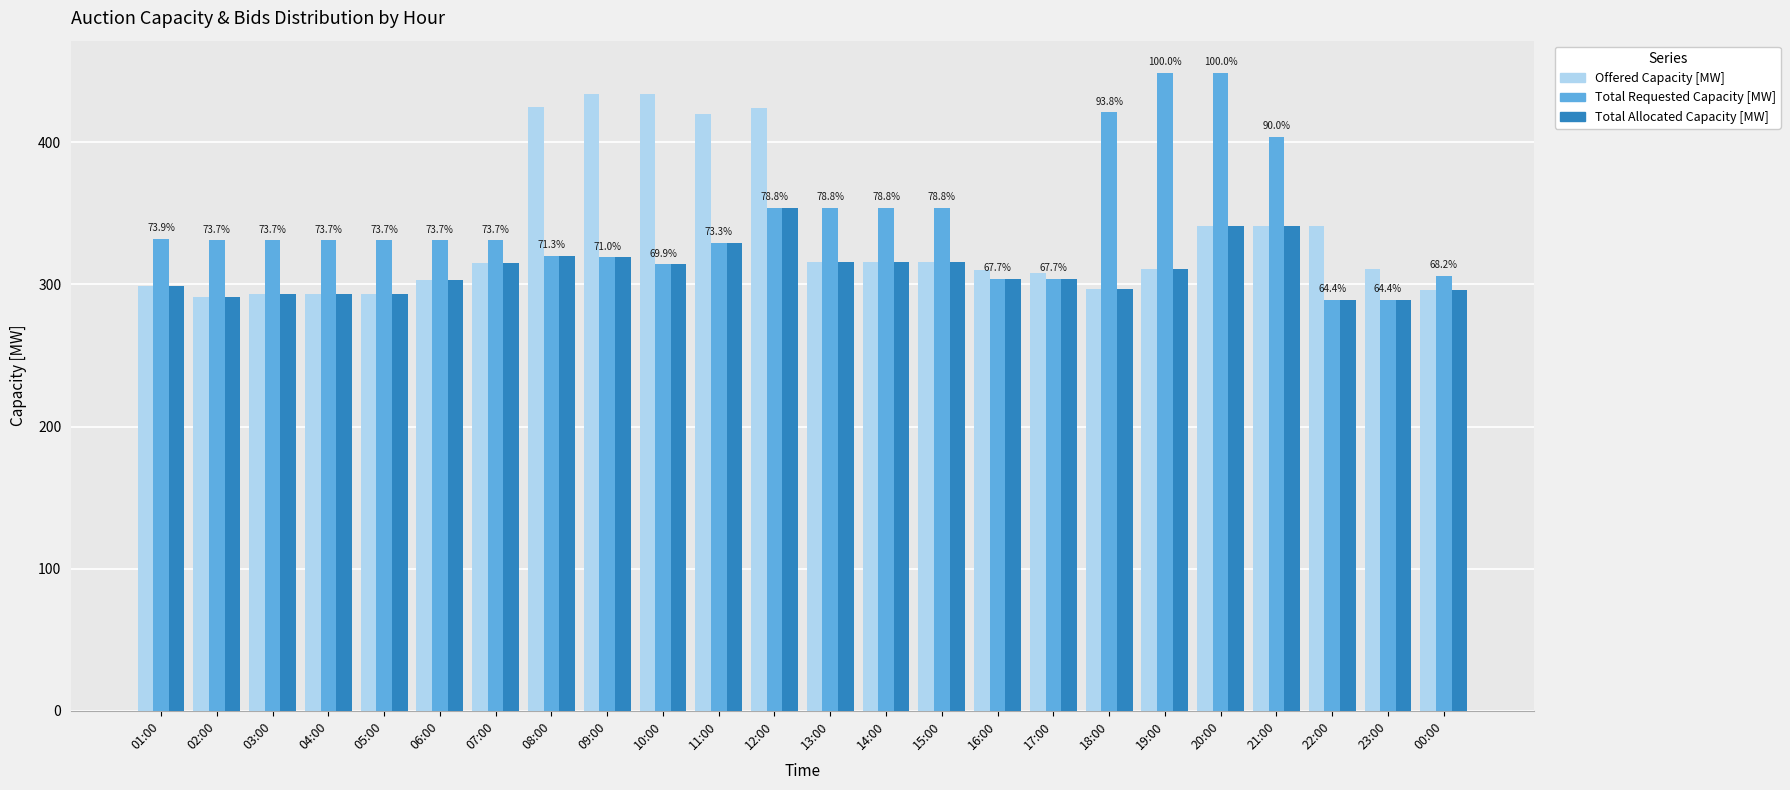

How many data points does each series have?

24